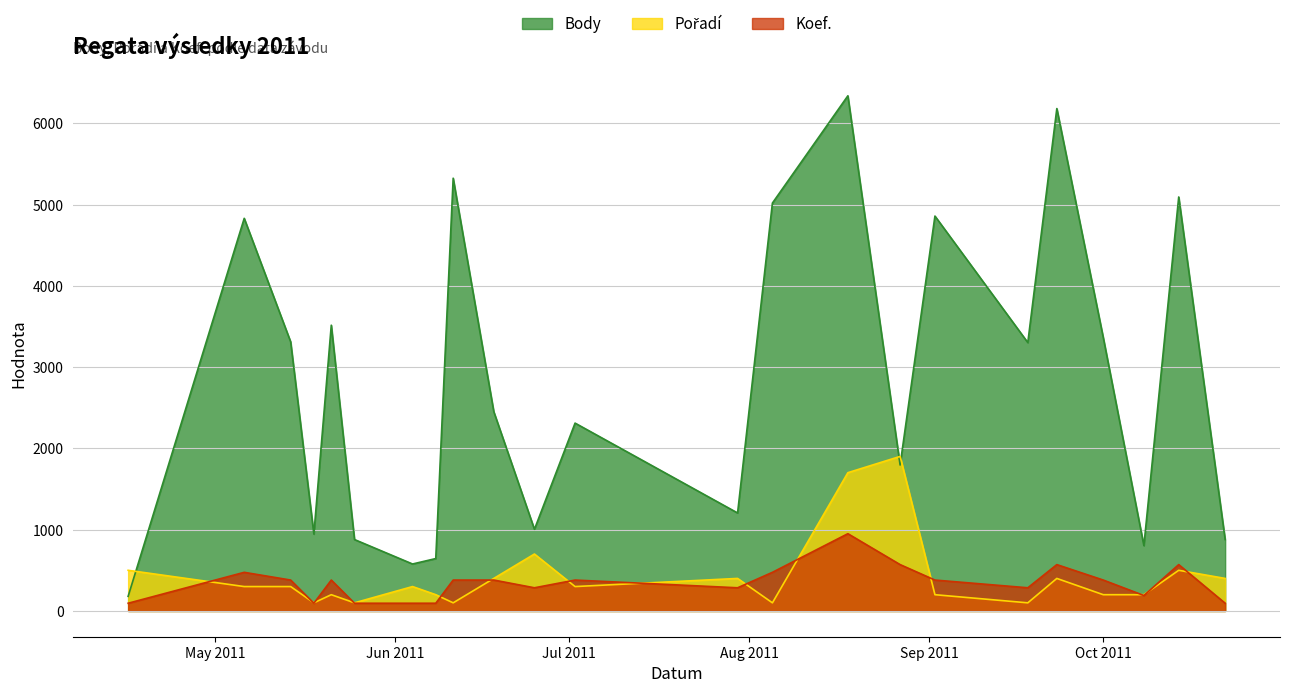

What is the label of the 8th point from the left?

2011-06-08